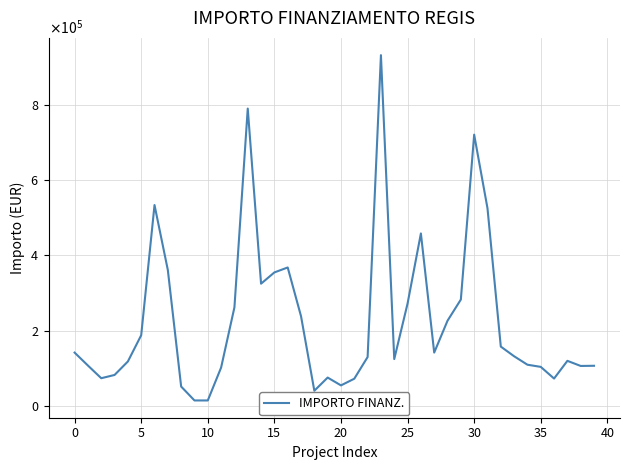

Does the chart display data point markers on the line(s)?

No